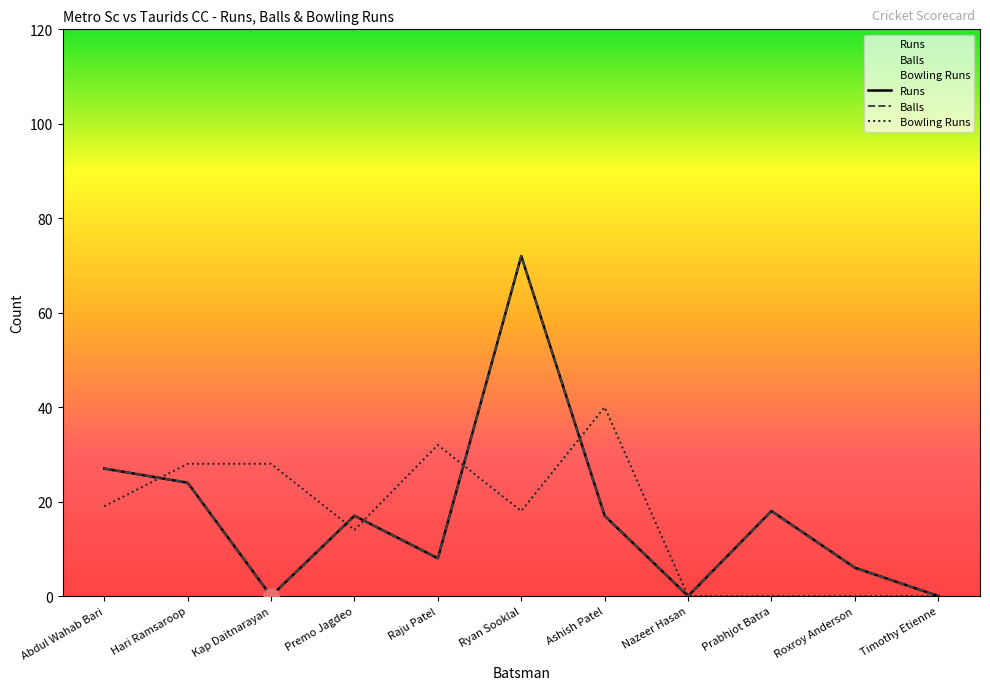

Which series has the largest Y range (max minus min)?

Runs